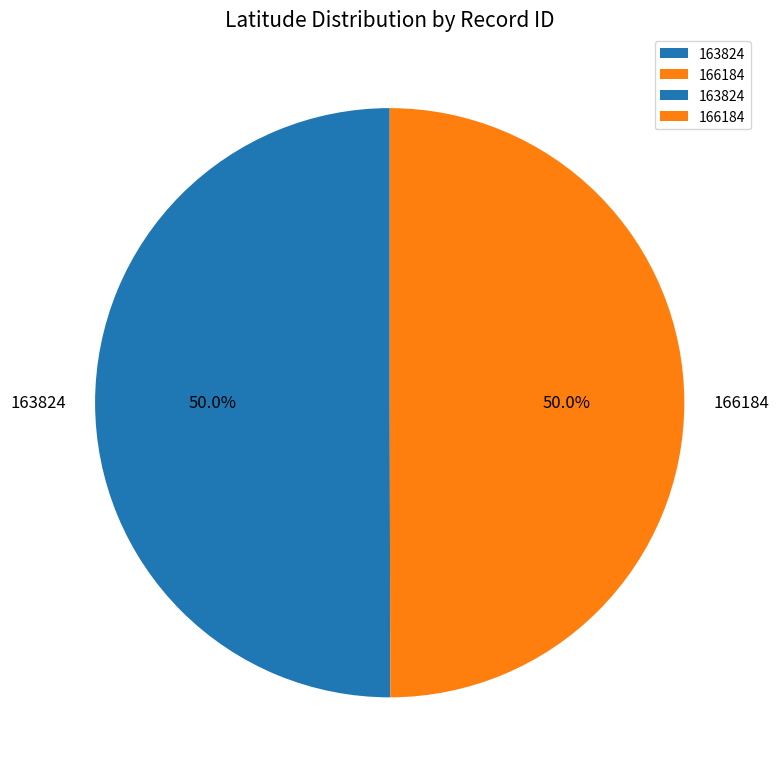

What is the ratio of the value at 166184 to the value at 163824?

1.0